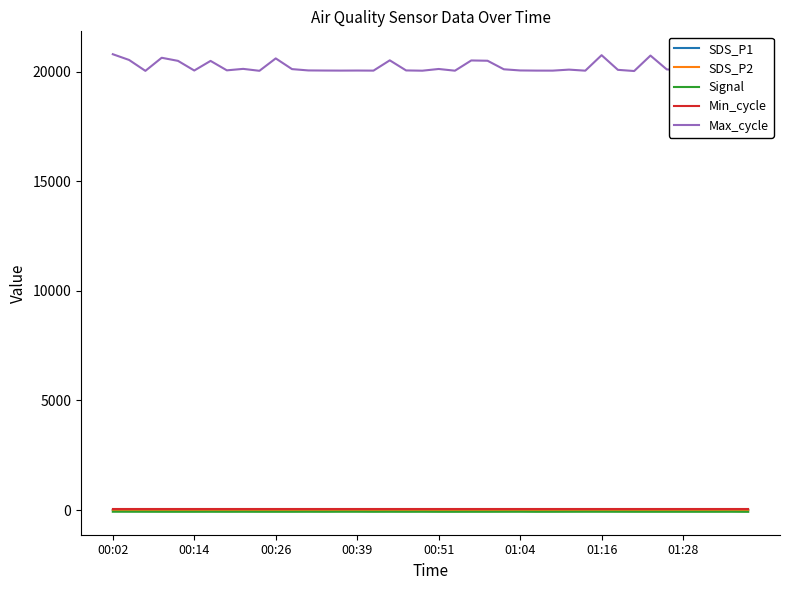

What is the greatest value displayed?

20802.0